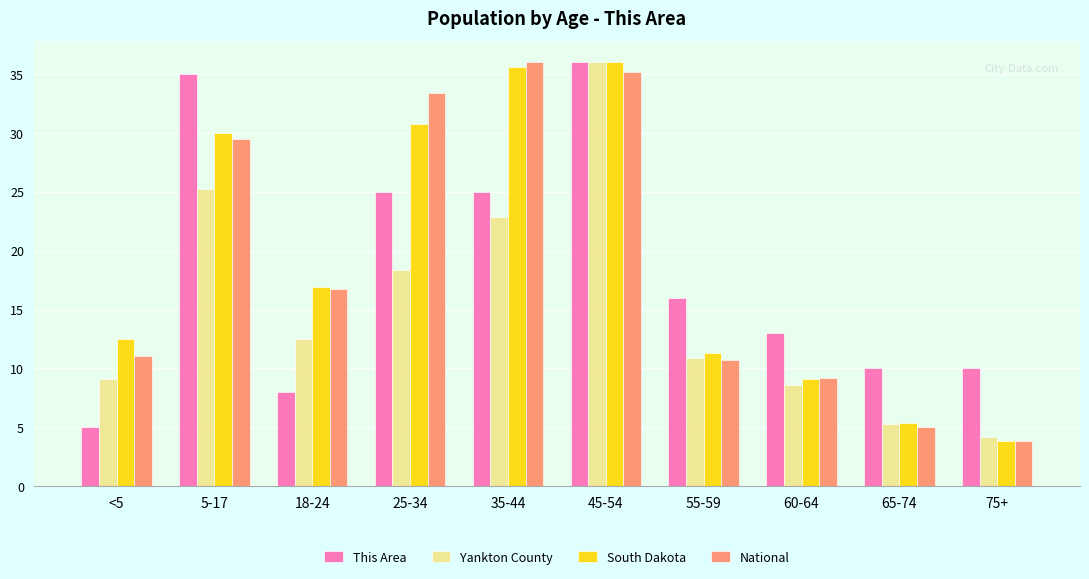

What is the average value of the National series?

19.1